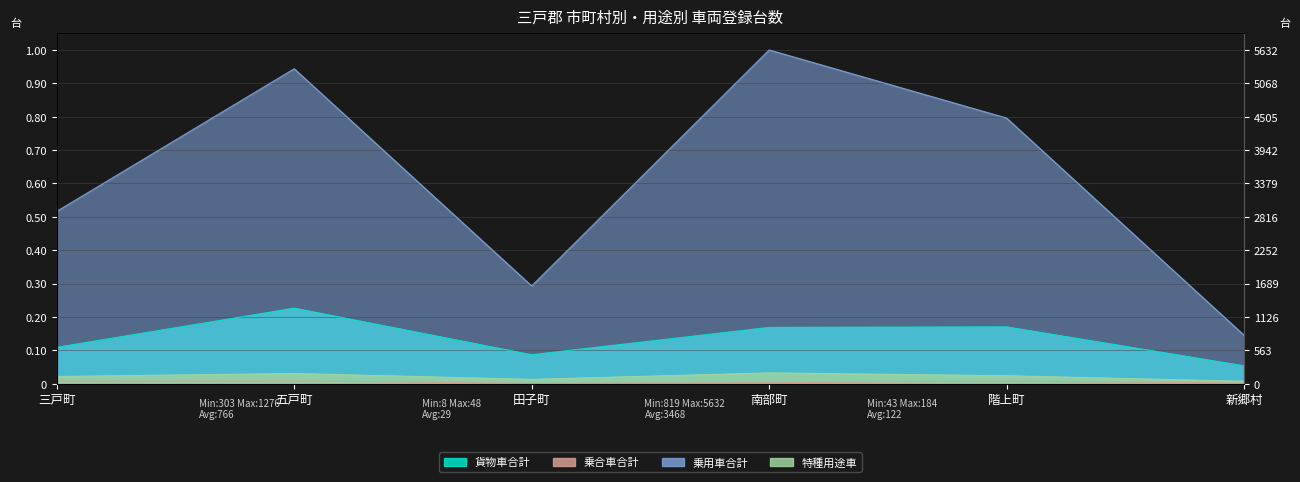

Where is the first local maximum for 貨物車合計?

五戸町